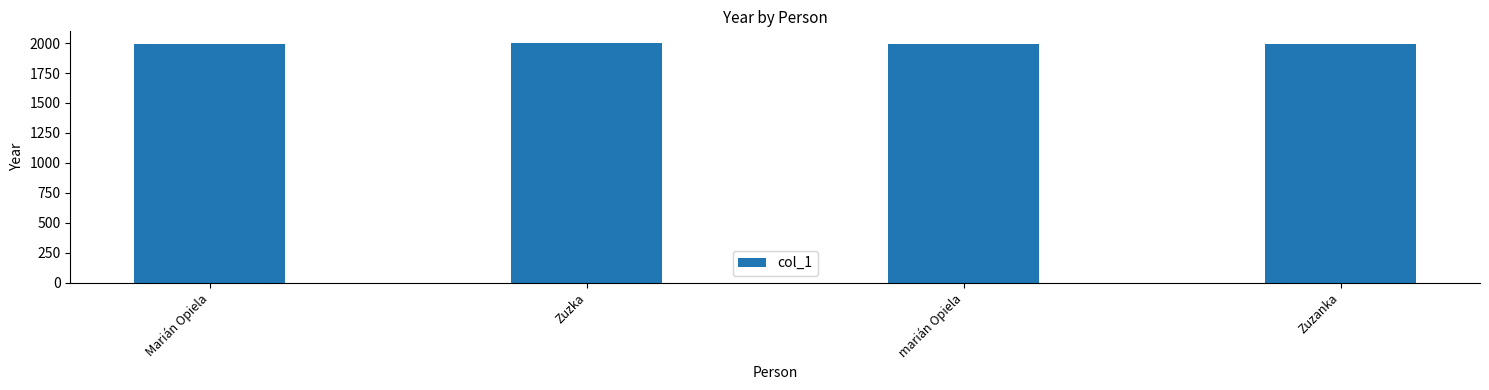

Approximately how many times larger is the value at Marián Opiela compared to Zuzanka?

1.0